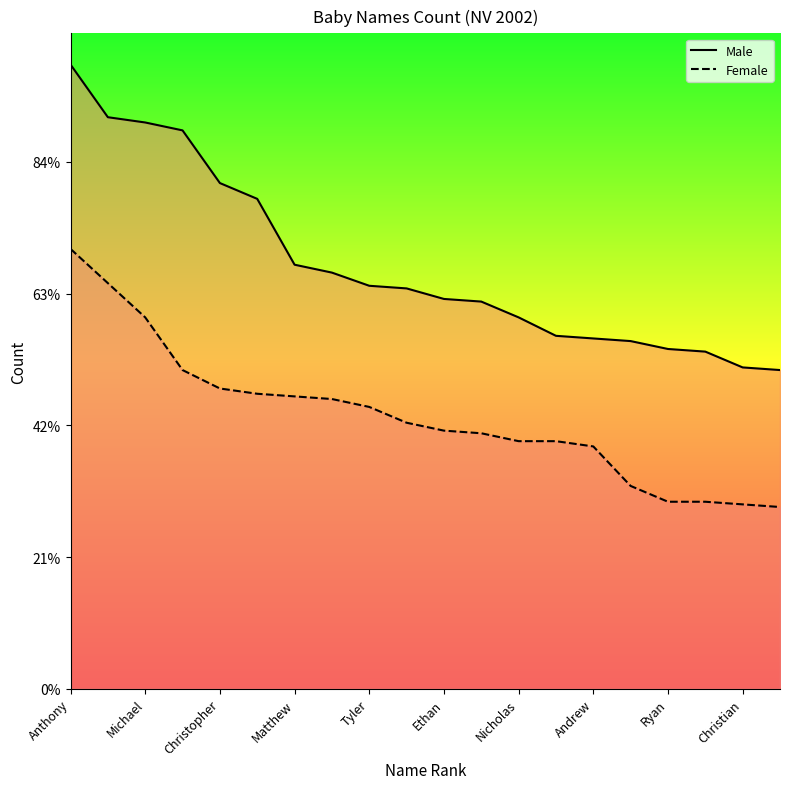

At which label is Male closest to 179?

Ethan